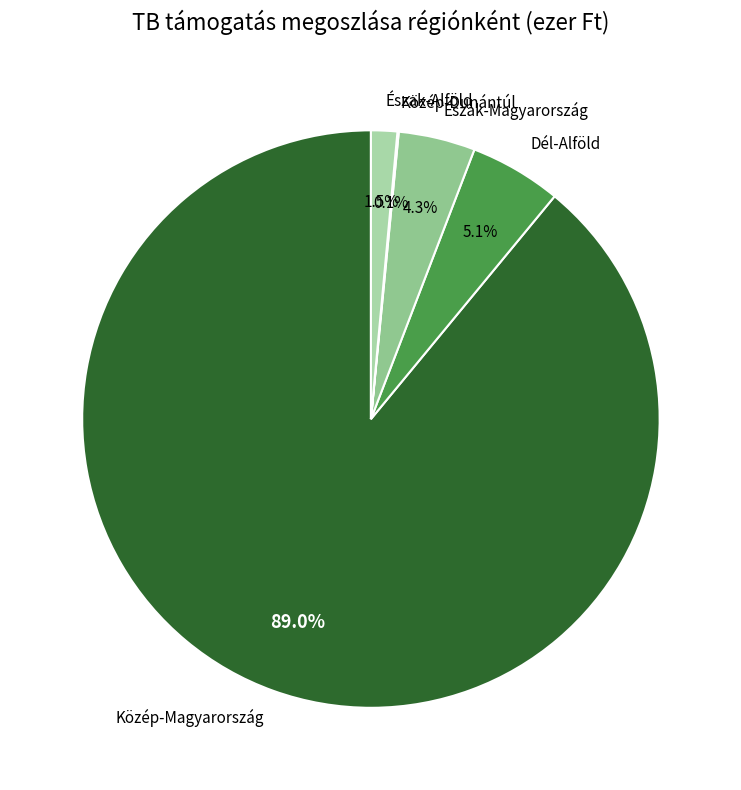

What portion of the pie excludes Közép-Magyarország?

11.0%